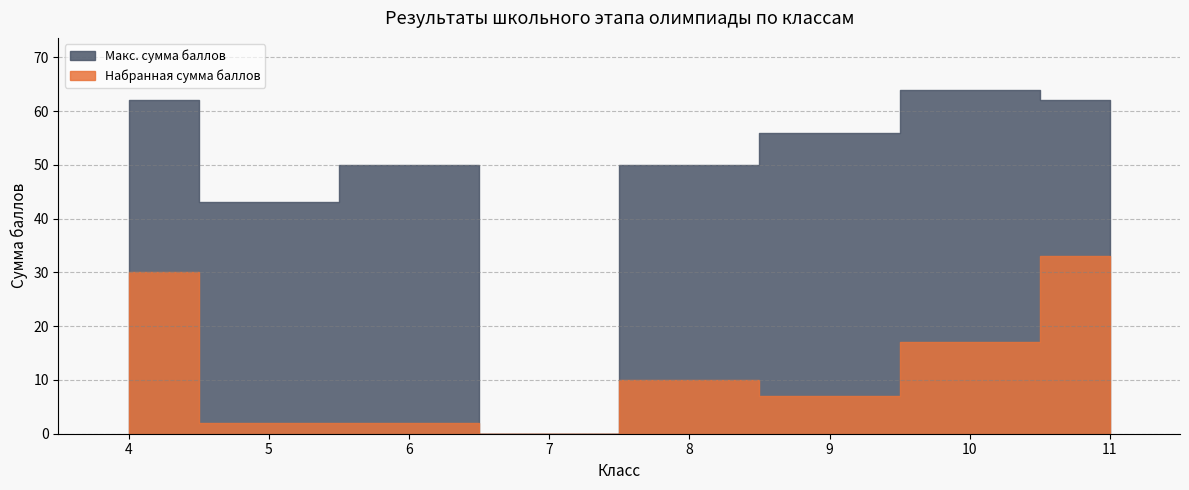

What is the value of the Набранная сумма баллов point at the 1st from the left?

30